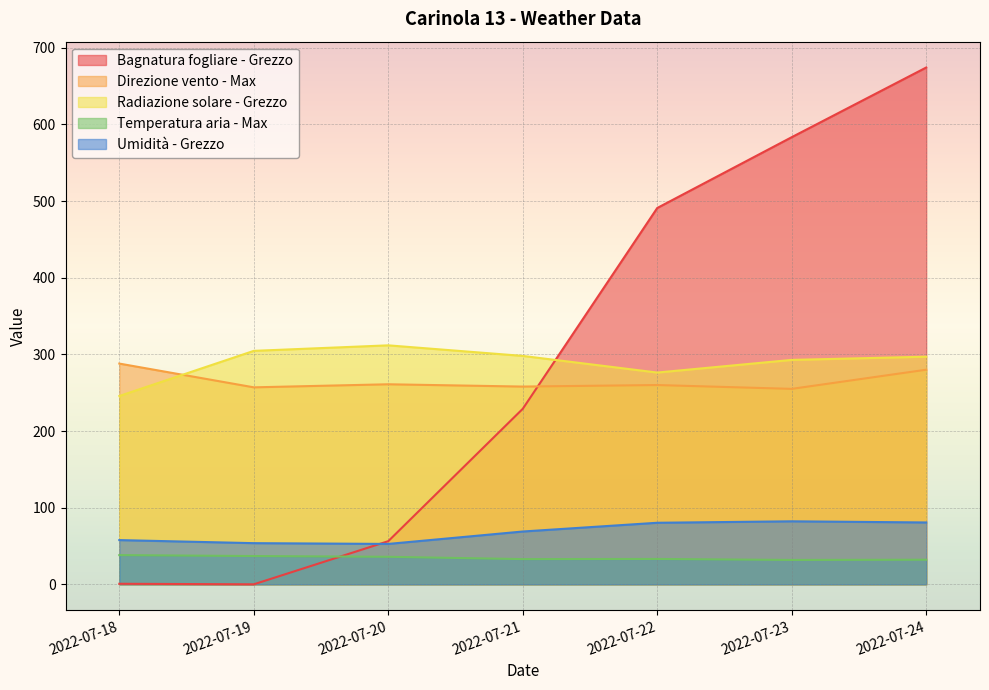

What is the value of the Bagnatura fogliare - Grezzo point at the 6th from the left?

583.4